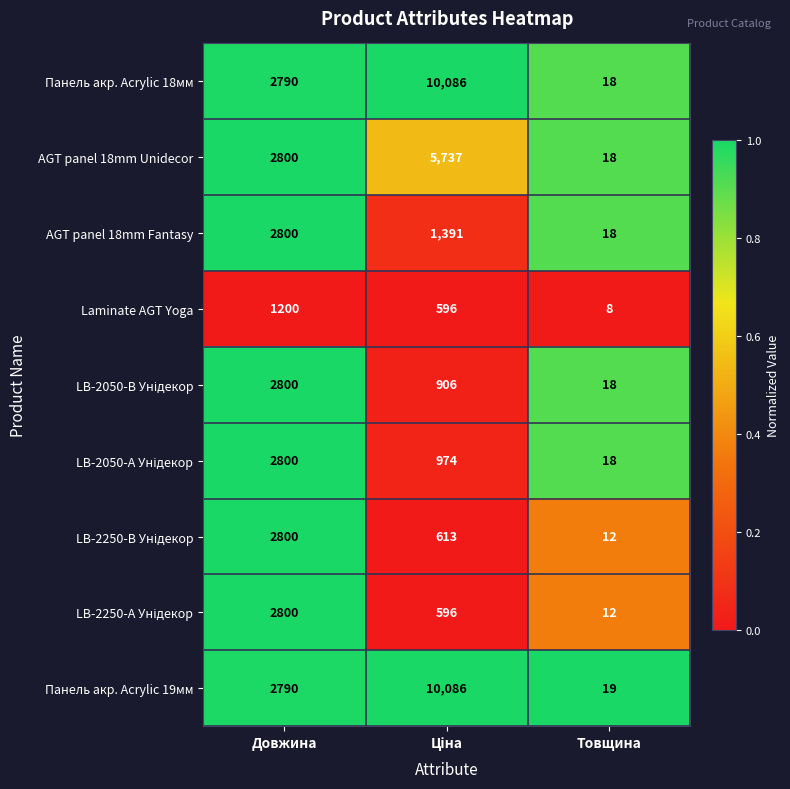

The value of Laminate AGT Yoga at Товщина is 8. True or false?

True